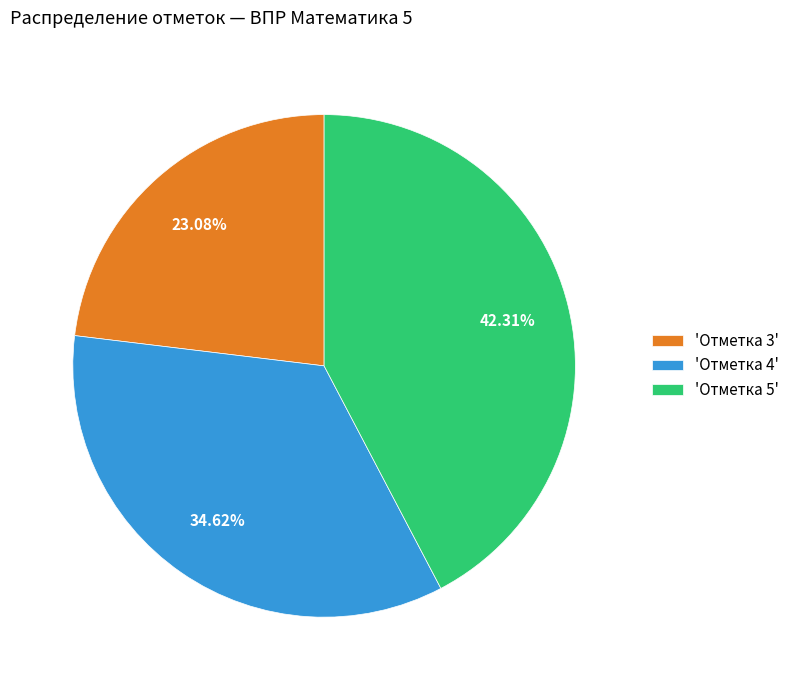

How many segments does this pie chart have?

3